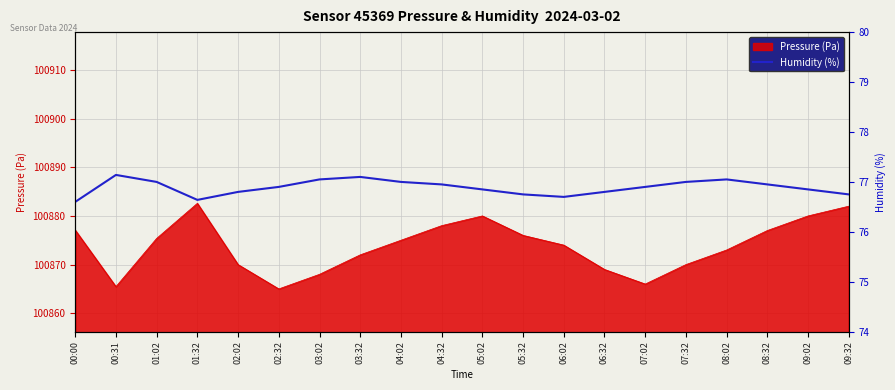

What is the smallest value displayed?

76.6